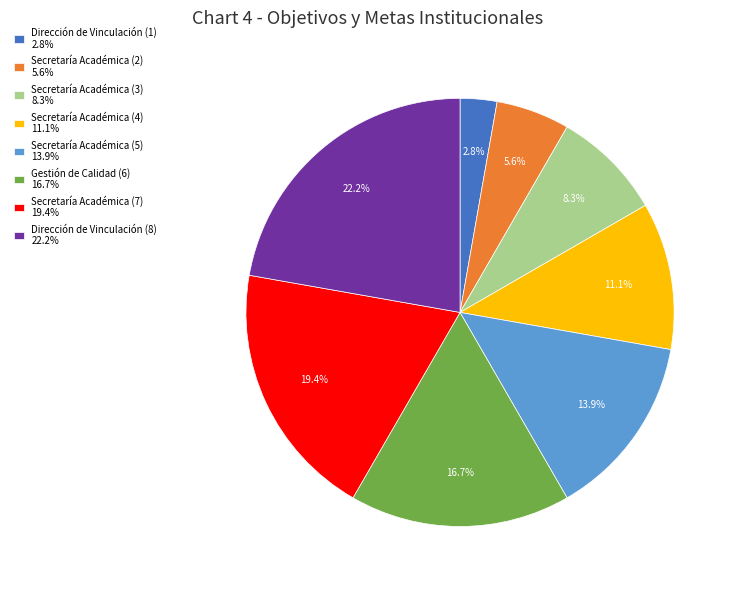

How many segments does this pie chart have?

8